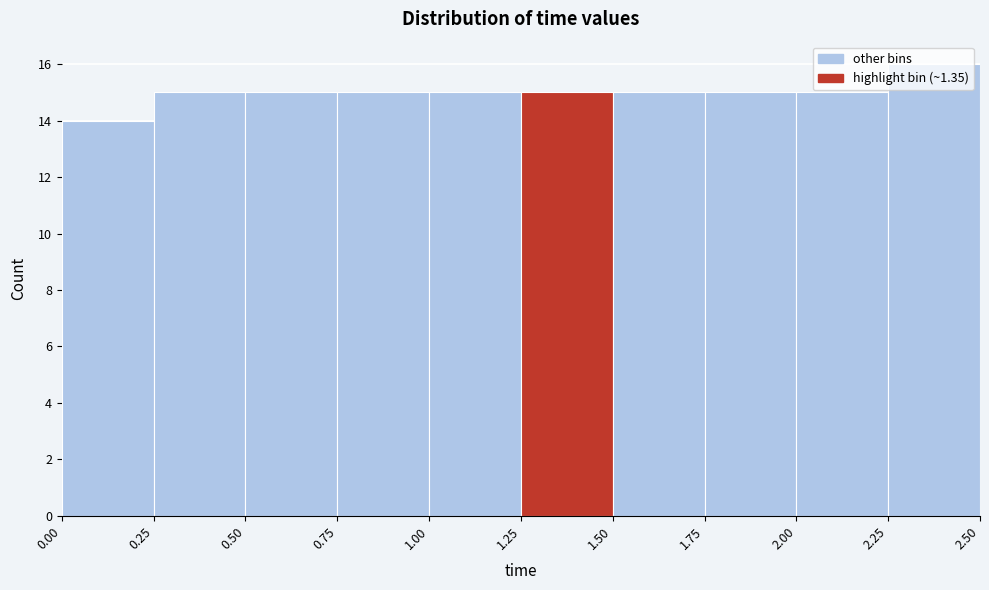

Over which range of the x-axis is the bar tallest?

2.25 to 2.50